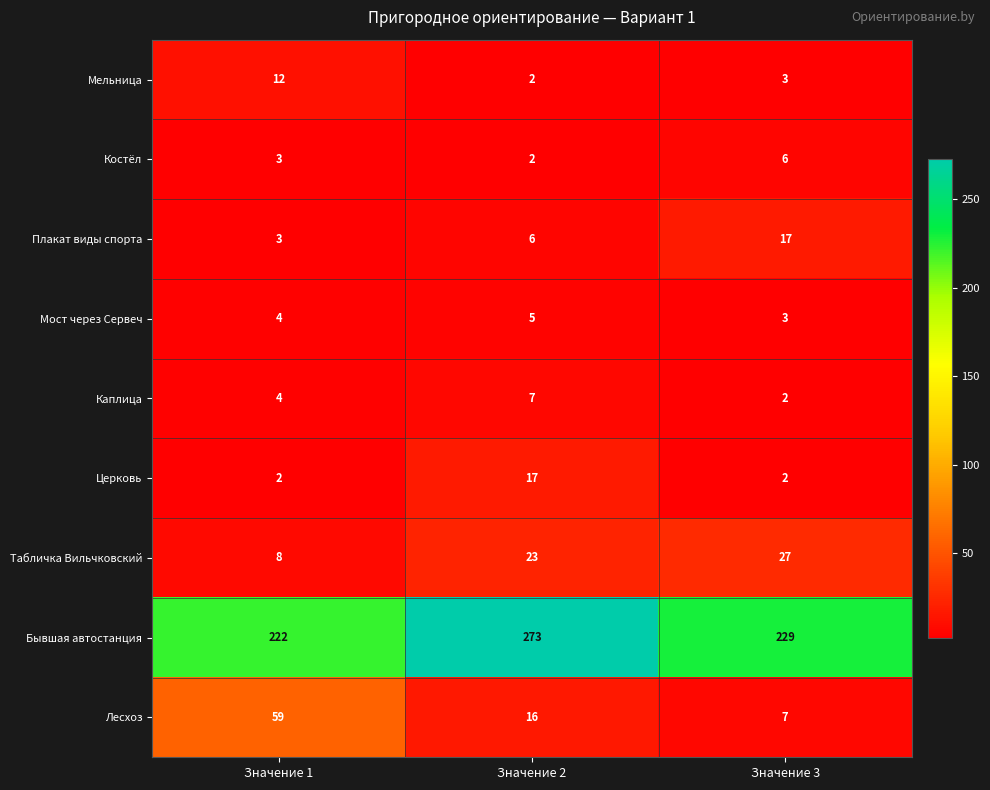

Reading left to right, list all the values displayed in this chart.

Мельница: Значение 1=12	Значение 2=2	Значение 3=3
Костёл: Значение 1=3	Значение 2=2	Значение 3=6
Плакат виды спорта: Значение 1=3	Значение 2=6	Значение 3=17
Мост через Сервеч: Значение 1=4	Значение 2=5	Значение 3=3
Каплица: Значение 1=4	Значение 2=7	Значение 3=2
Церковь: Значение 1=2	Значение 2=17	Значение 3=2
Табличка Вильчковский: Значение 1=8	Значение 2=23	Значение 3=27
Бывшая автостанция: Значение 1=222	Значение 2=273	Значение 3=229
Лесхоз: Значение 1=59	Значение 2=16	Значение 3=7